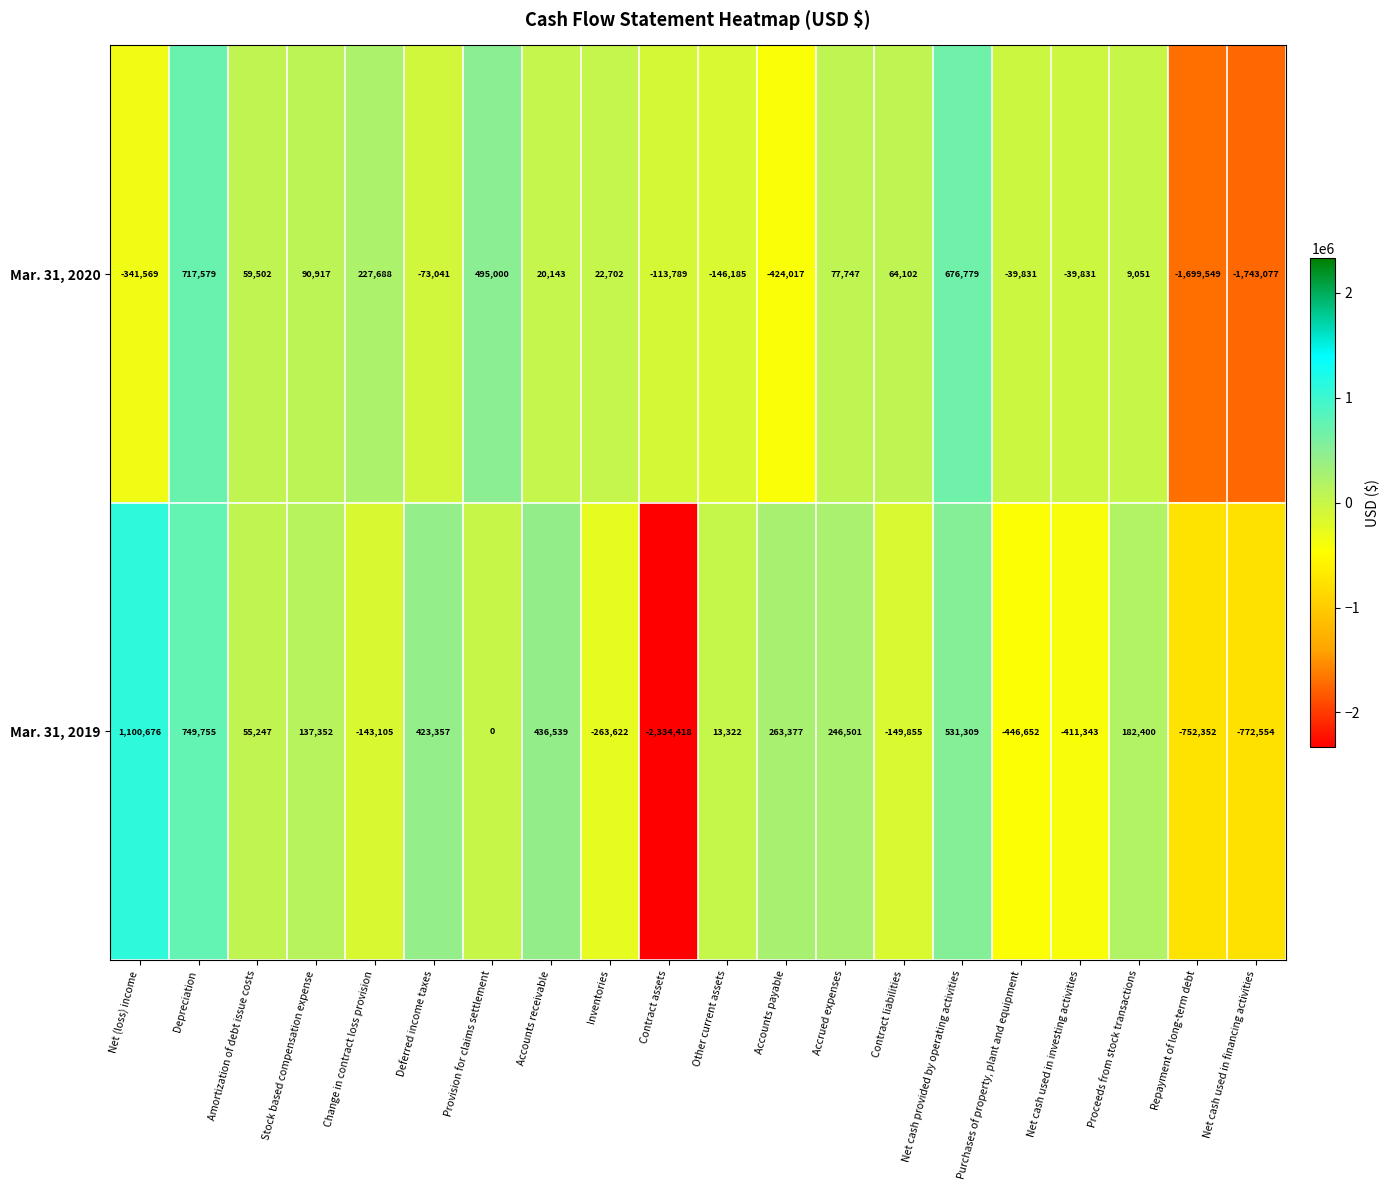

List the series in order of their overall mean, highest first.

Mar. 31, 2019, Mar. 31, 2020